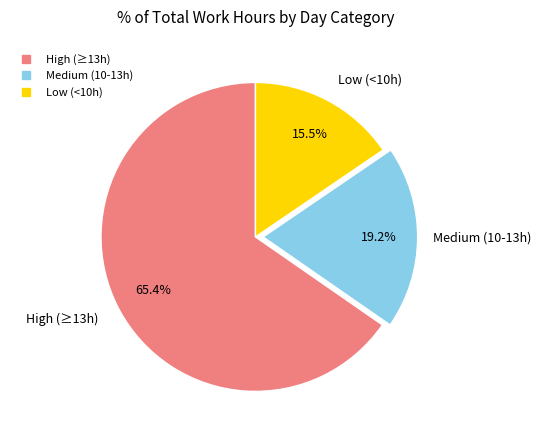

Count the number of slices in the pie.

3